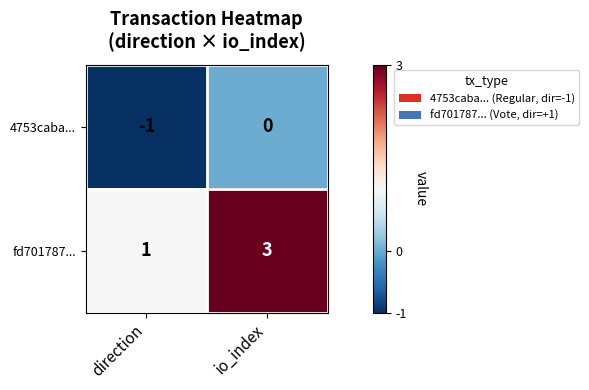

Which series has the widest spread of values?

fd701787...